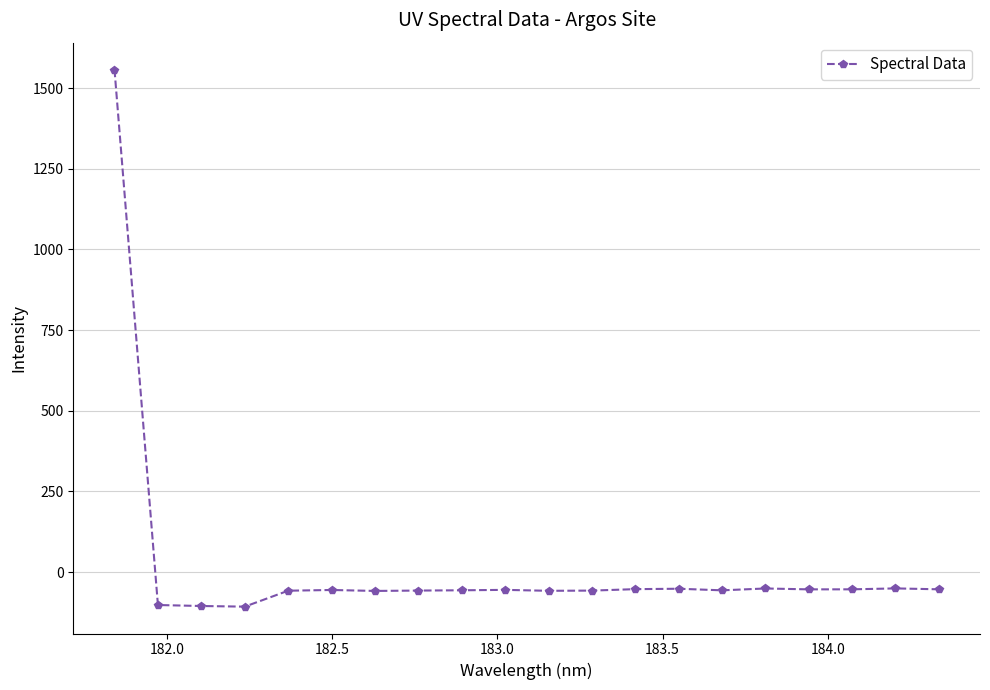

What is the minimum value shown in the chart?

-107.3